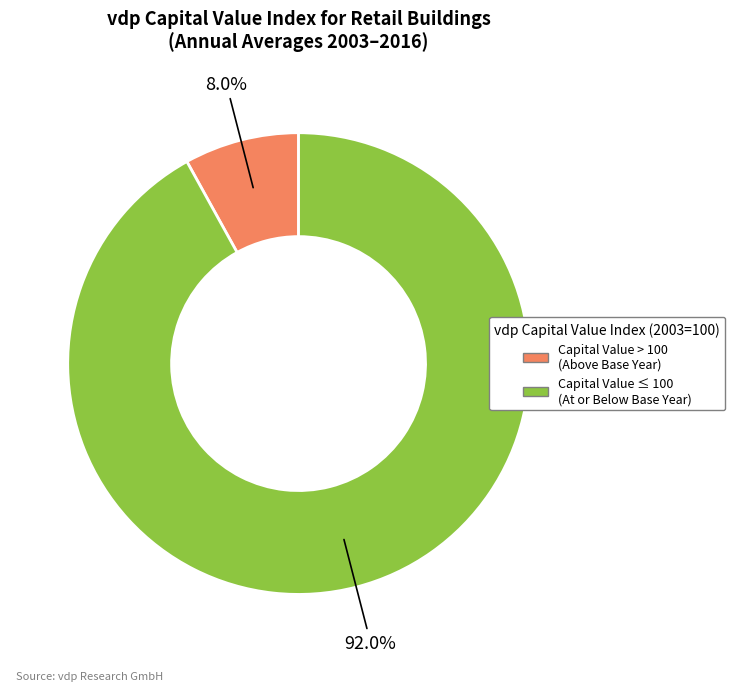

To the nearest percent, what is the difference between the largest and smallest slice percentages?

84%